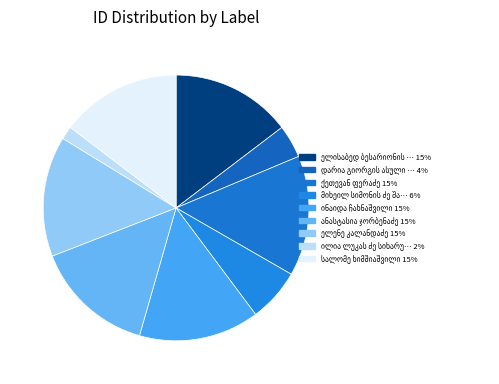

What percentage is NOT represented by ქეთევან ფერაძე?

85.4%